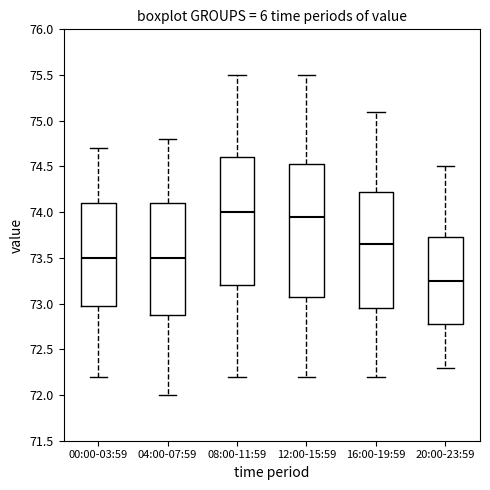

Where is the upper edge of the box for 12:00-15:59 on the y-axis? The values are not printed on the chart, so give them approximately, as read against the axis.

74.55